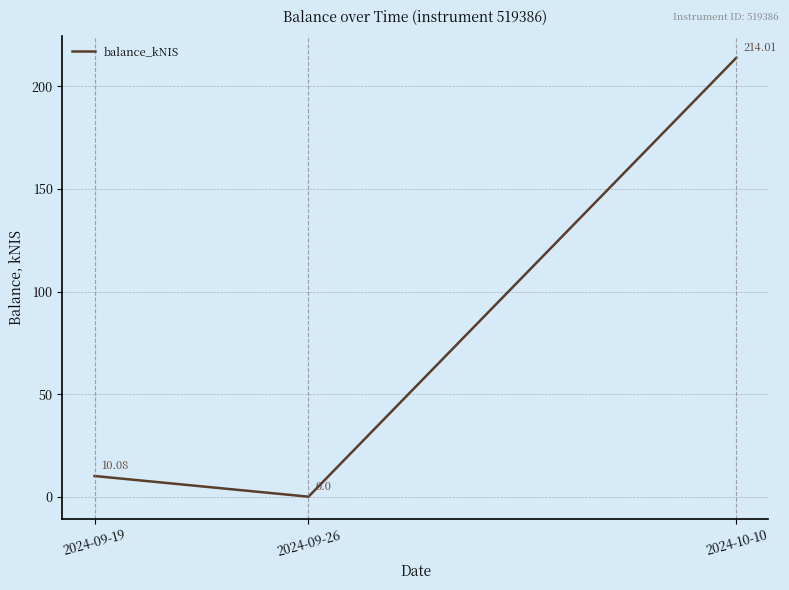

What is the difference between the maximum and second lowest values?

203.9